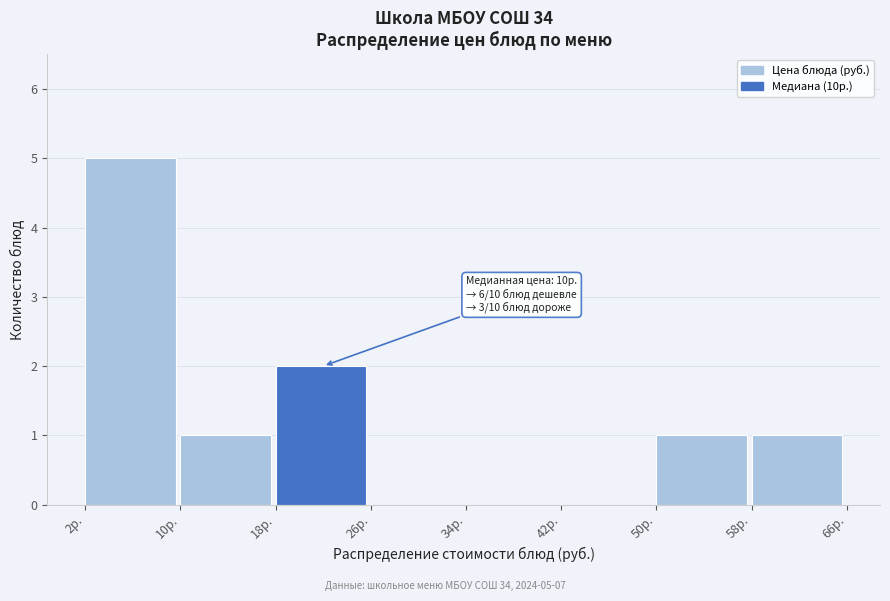

Over which range of the x-axis is the bar tallest?

2 to 10